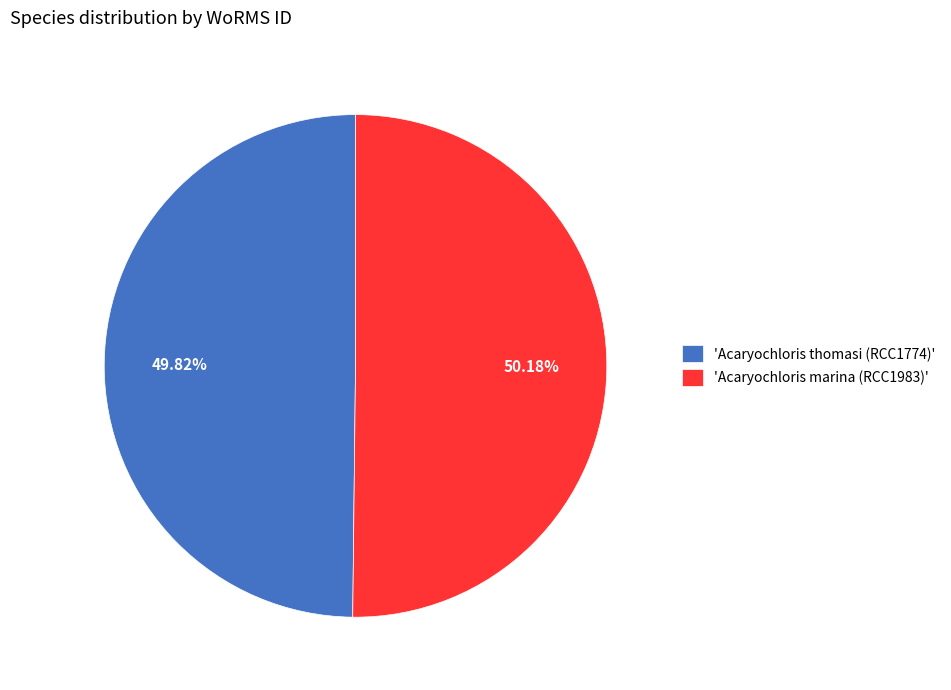

Is there any slice that represents more than half of the pie?

Yes